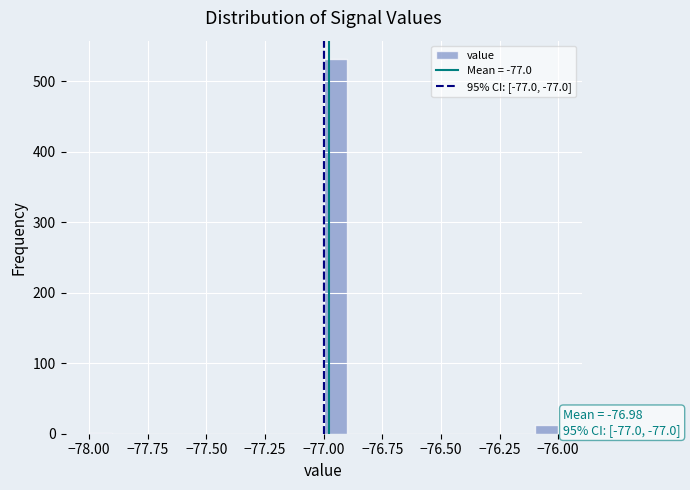

Around what value on the x-axis is the tallest bar? Give the approximate position of its centre, as read against the axis.

-76.95